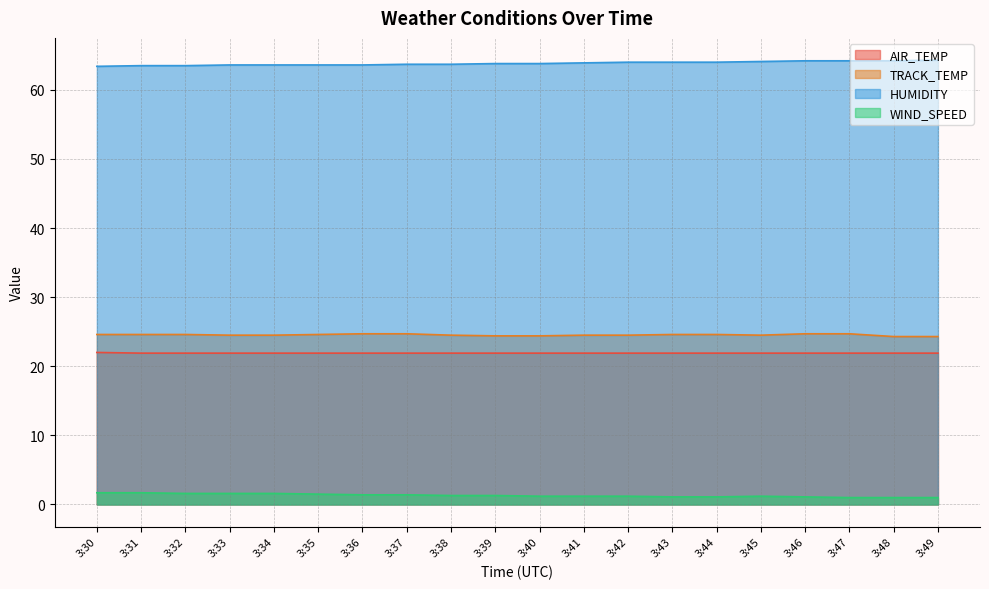

What is the sum of all HUMIDITY values?

1276.7